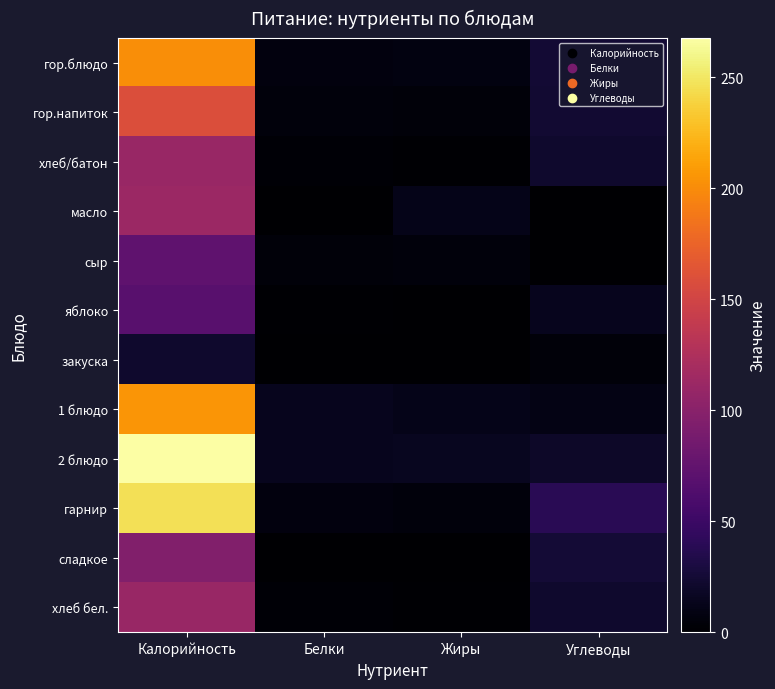

Reading left to right, transcribe all the data shown in this chart.

гор.блюдо: Калорийность=201.4	Белки=6.6	Жиры=8.3	Углеводы=24.8
гор.напиток: Калорийность=158.0	Белки=5.4	Жиры=4.4	Углеводы=23.6
хлеб/батон: Калорийность=110.0	Белки=3.1	Жиры=1.1	Углеводы=21.6
масло: Калорийность=112.0	Белки=0.1	Жиры=12.4	Углеводы=0.1
сыр: Калорийность=73.0	Белки=4.7	Жиры=5.9	Углеводы=0.0
яблоко: Калорийность=68.3	Белки=1.2	Жиры=0.4	Углеводы=14.4
закуска: Калорийность=21.0	Белки=0.6	Жиры=0.0	Углеводы=4.2
1 блюдо: Калорийность=205.1	Белки=14.1	Жиры=12.2	Углеводы=9.8
2 блюдо: Калорийность=267.5	Белки=13.6	Жиры=14.9	Углеводы=19.8
гарнир: Калорийность=246.0	Белки=7.2	Жиры=5.6	Углеводы=39.4
сладкое: Калорийность=96.0	Белки=0.1	Жиры=0.0	Углеводы=25.7
хлеб бел.: Калорийность=110.0	Белки=3.1	Жиры=1.1	Углеводы=21.6